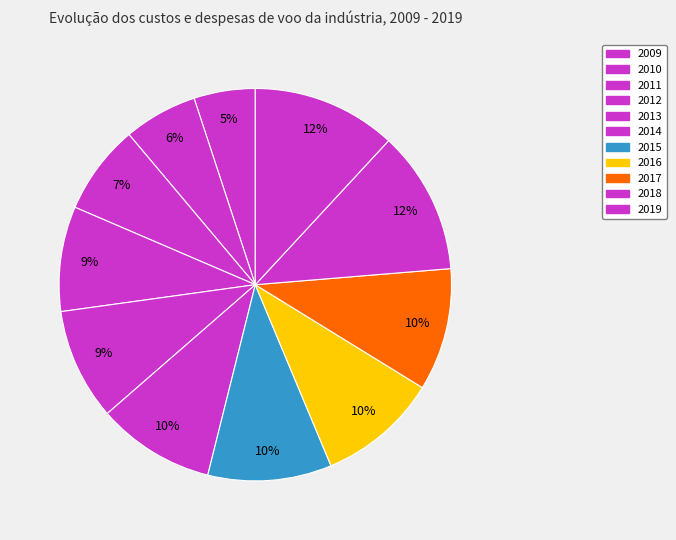

True or false: 2013 accounts for 9% of the total.

True